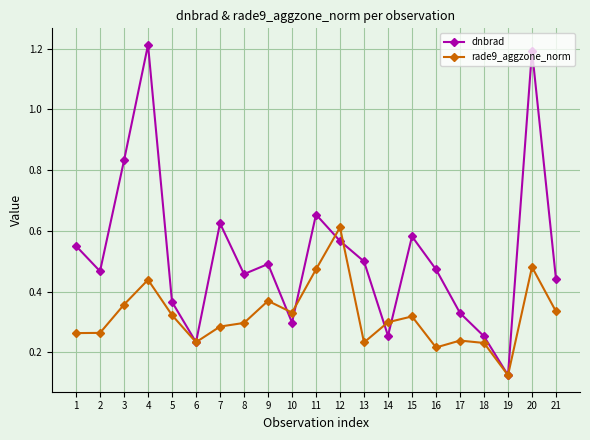

The value of dnbrad at 20 is 1.9. True or false?

False